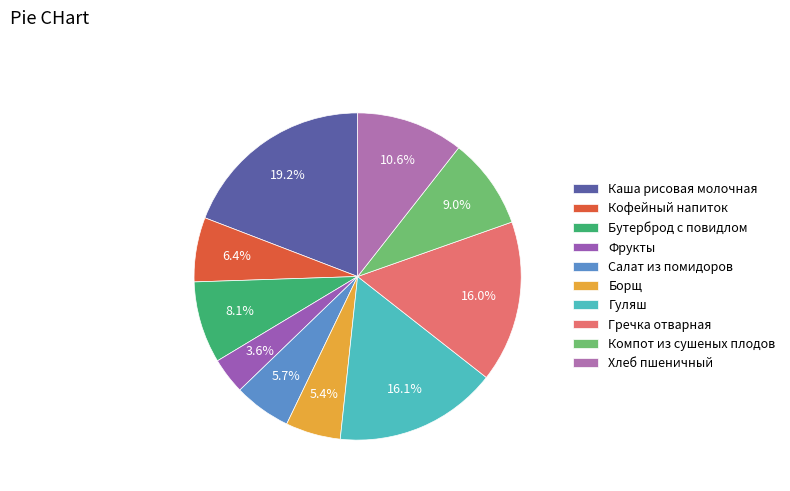

To the nearest percent, what portion does Салат из помидоров represent?

6%